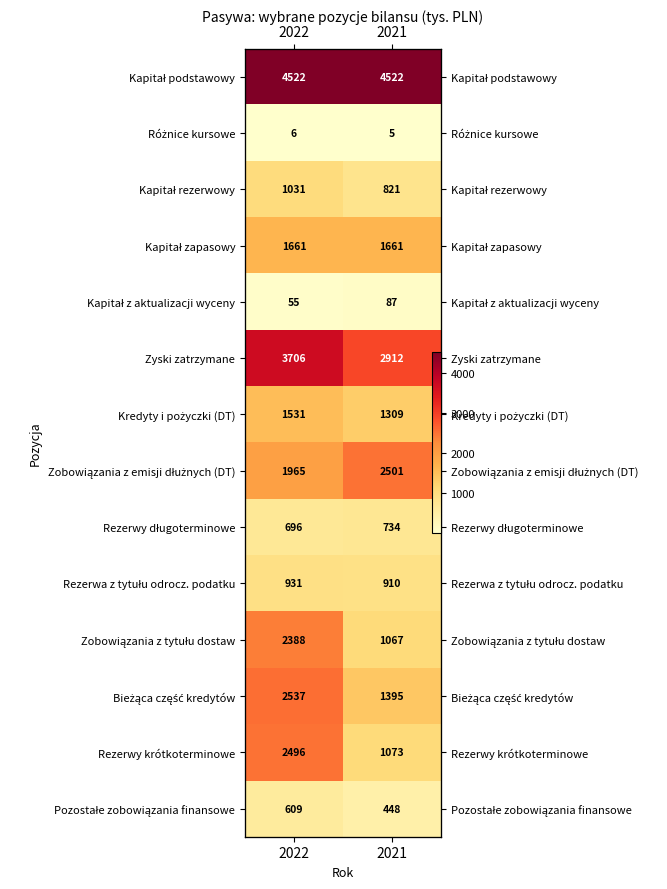

Count the number of categories in the chart.

2